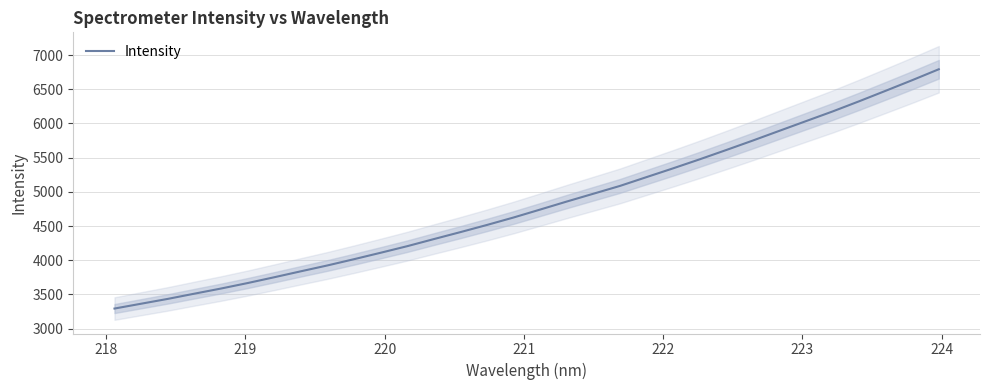

What is the highest value of the Intensity series?

6792.1